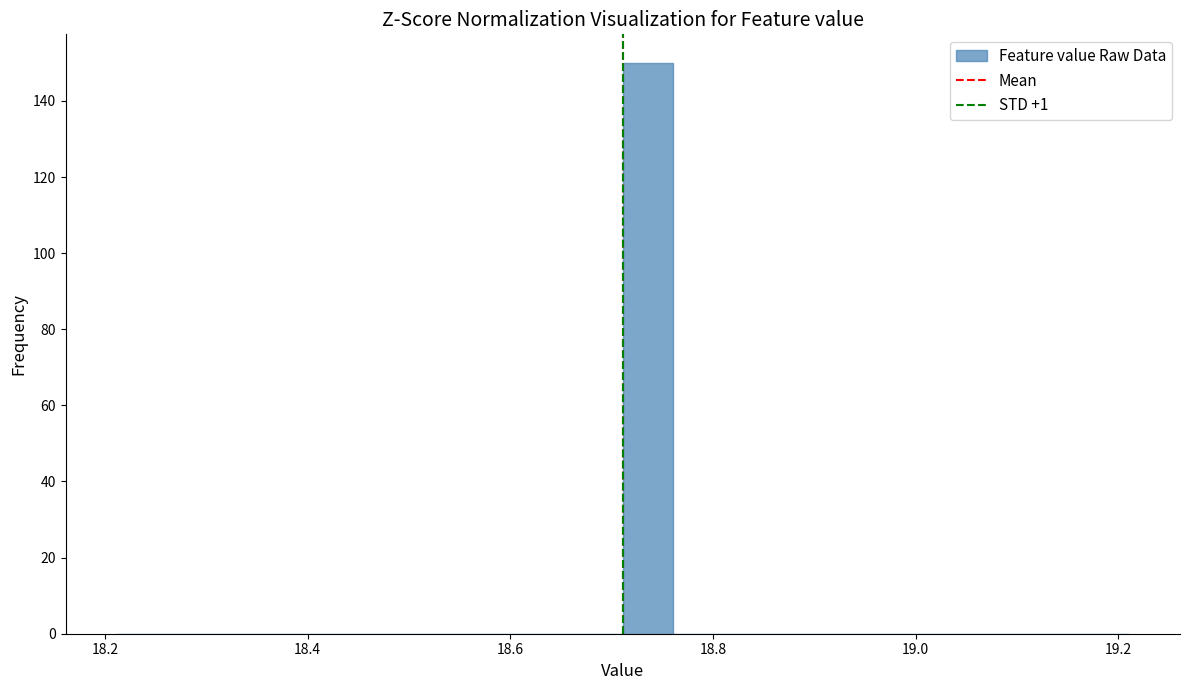

Around what value on the x-axis is the tallest bar? Give the approximate position of its centre, as read against the axis.

18.74